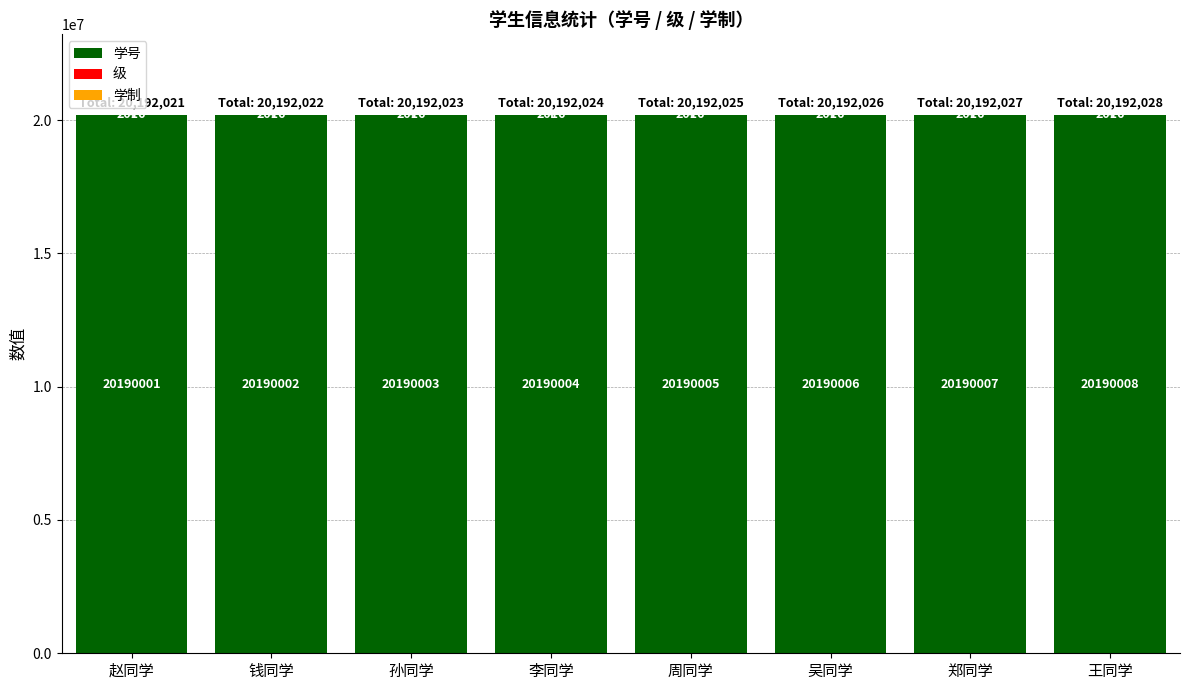

Does the chart contain stacked bars?

Yes